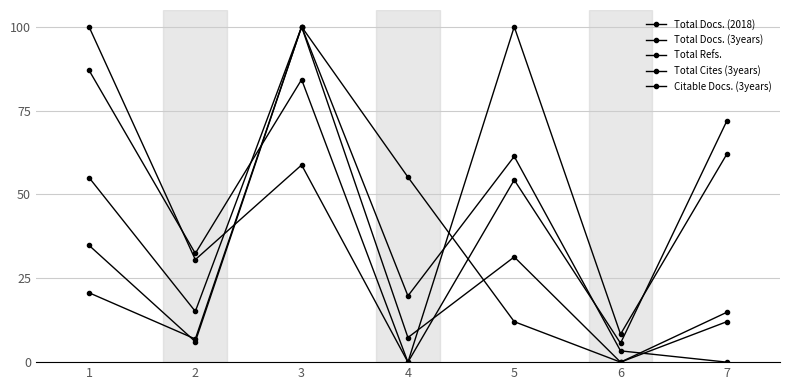

Between 5 and 1, which is larger?

1